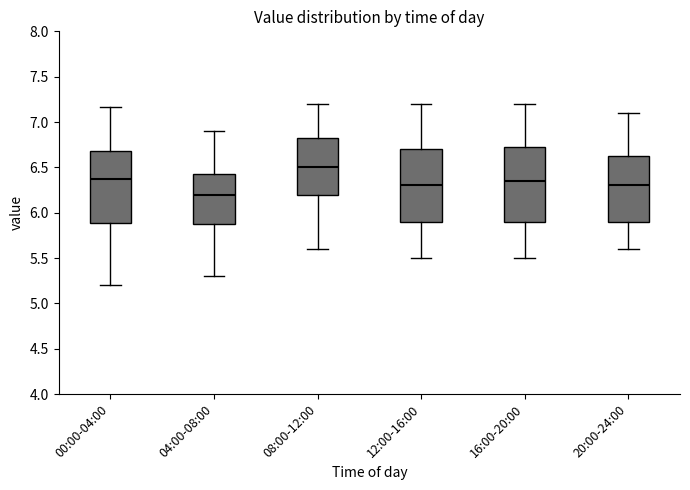

Where is the upper edge of the box for 08:00-12:00 on the y-axis? The values are not printed on the chart, so give them approximately, as read against the axis.

6.85